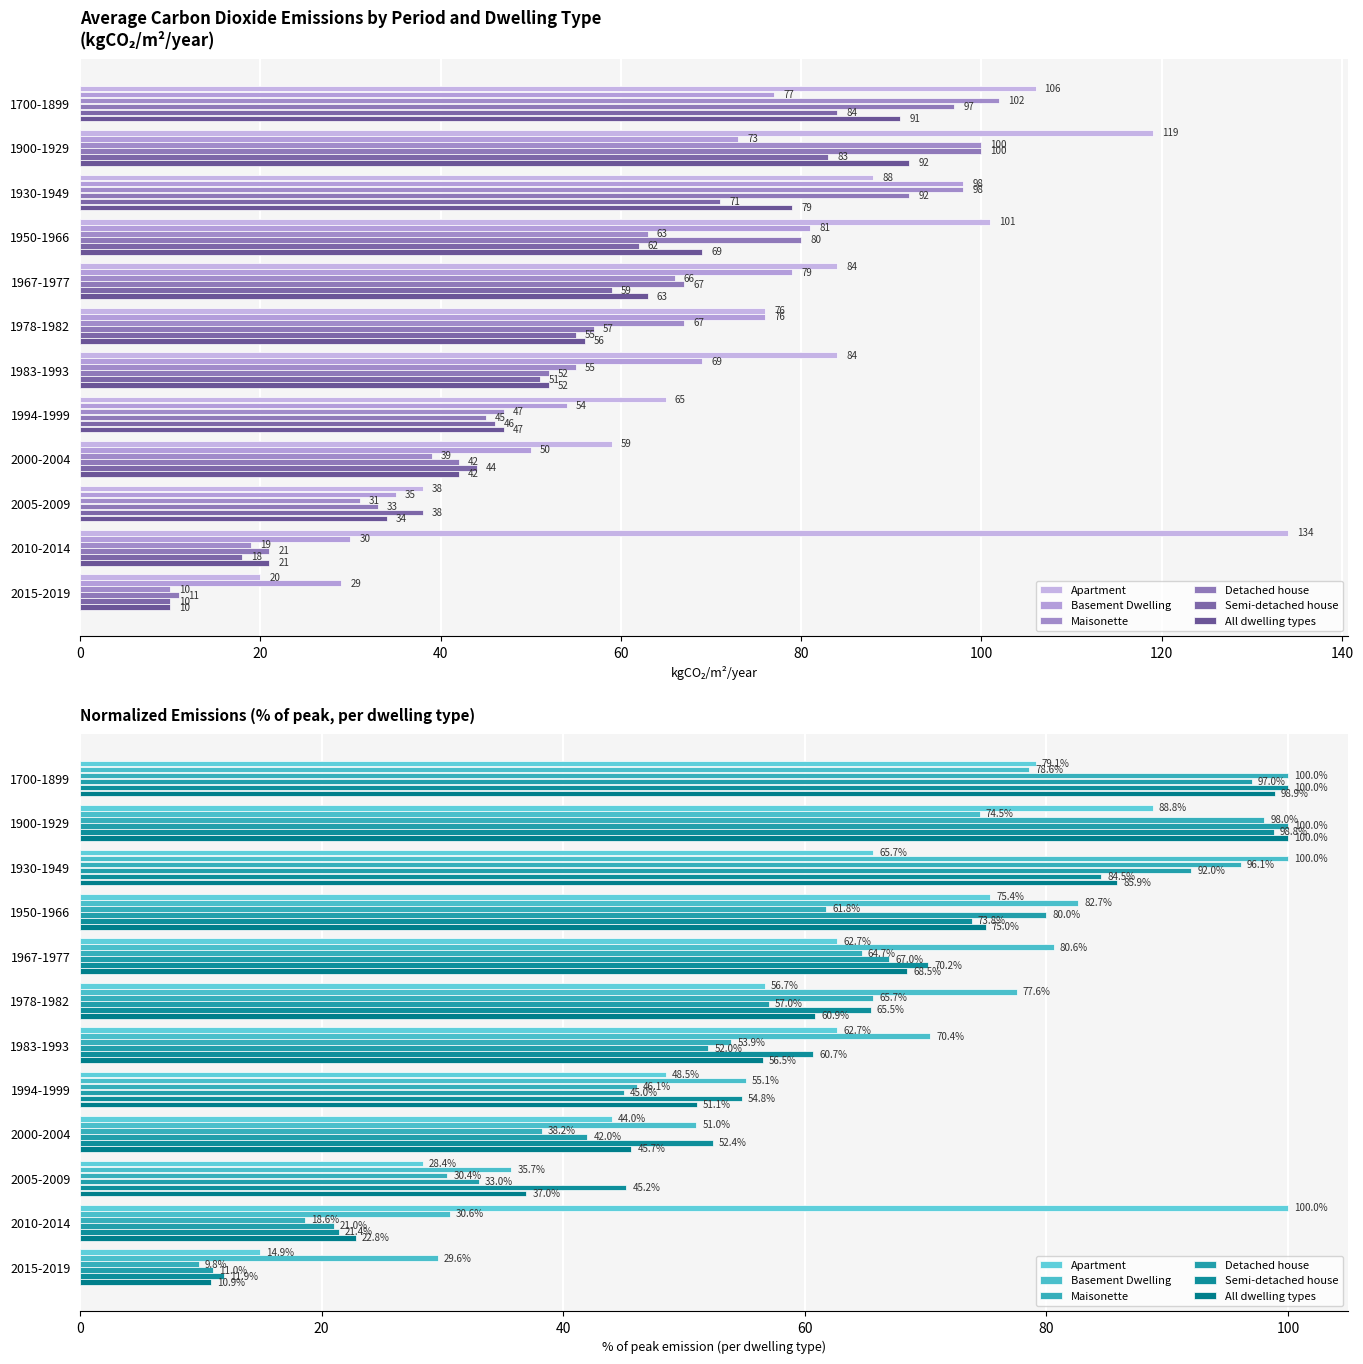

Is it true that Apartment equals 93.6 at 1978-1982?

False